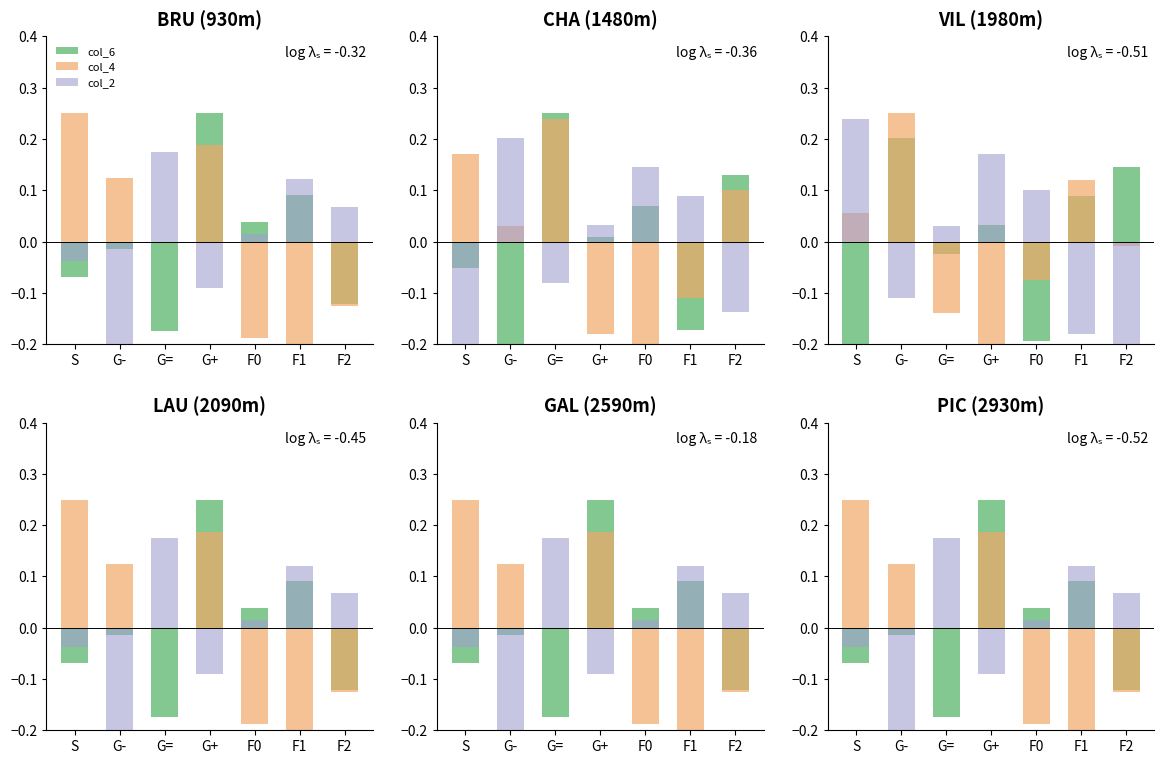

How many positive values does the col_6 series have?

3